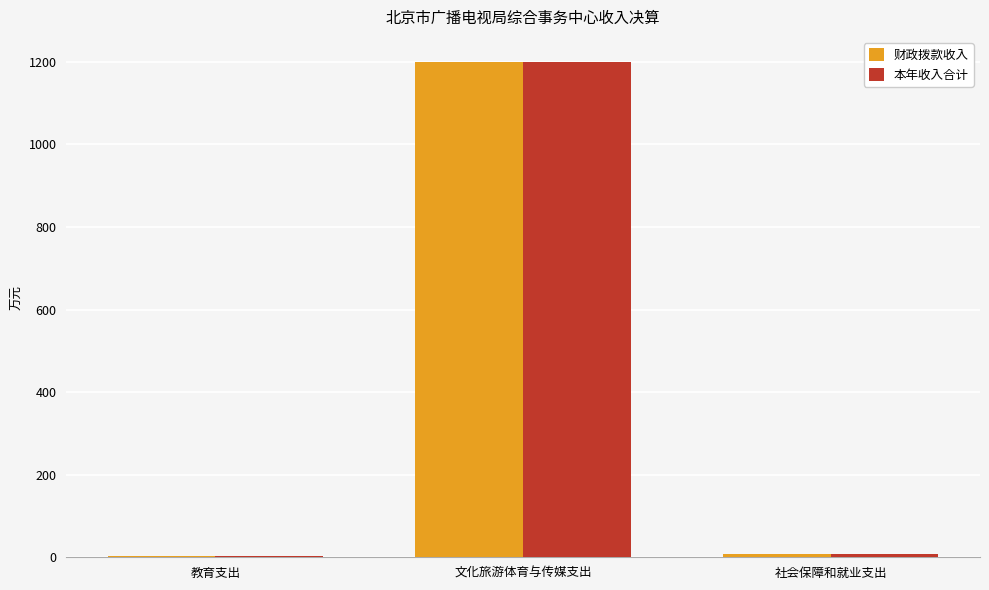

What is the greatest value displayed?

1200.1